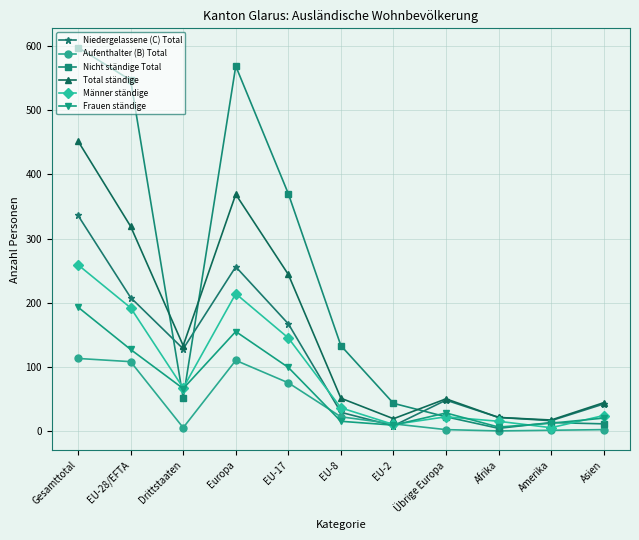

How many values in the Total ständige series are below 51?

5